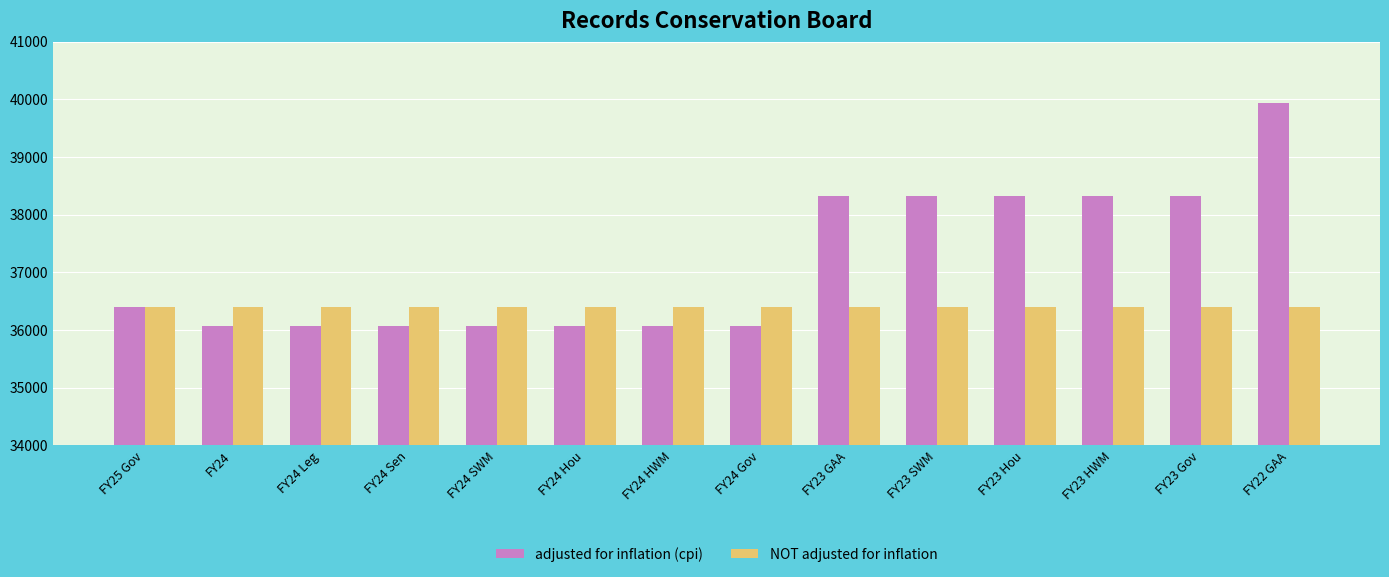

What is the value of the NOT adjusted for inflation bar at the 11th from the left?

36396